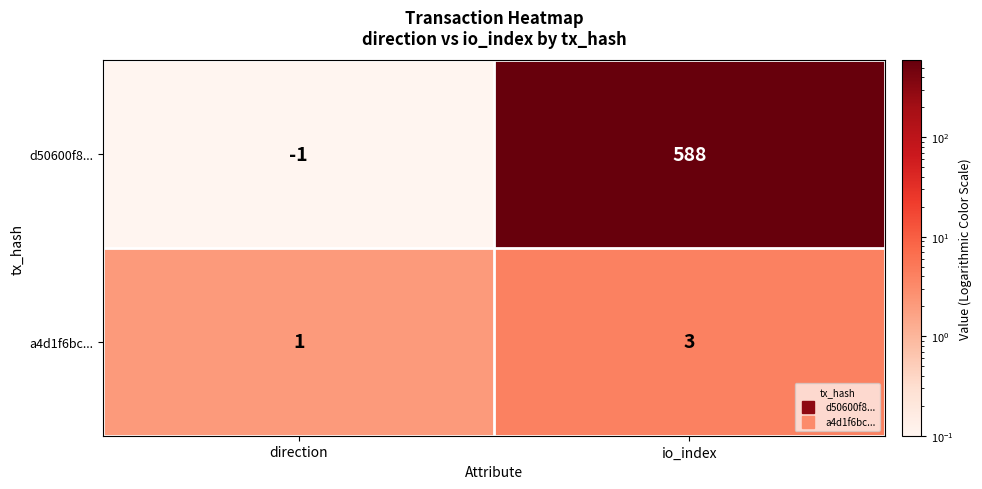

What is the total value across all series at io_index?

591